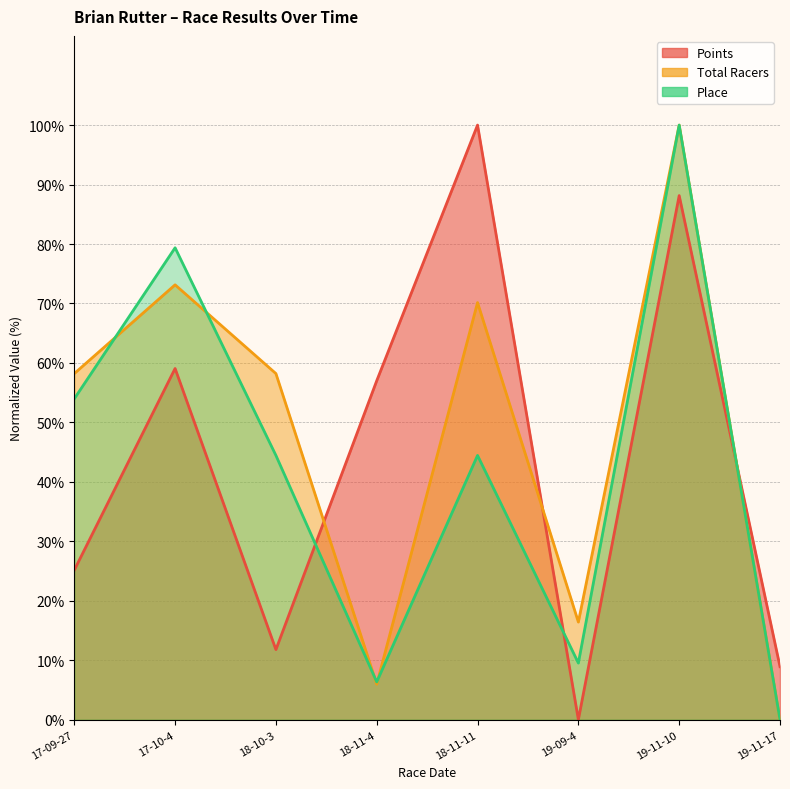

Is the value of Place at 18-10-3 greater than the value of Points at 18-11-4?

No